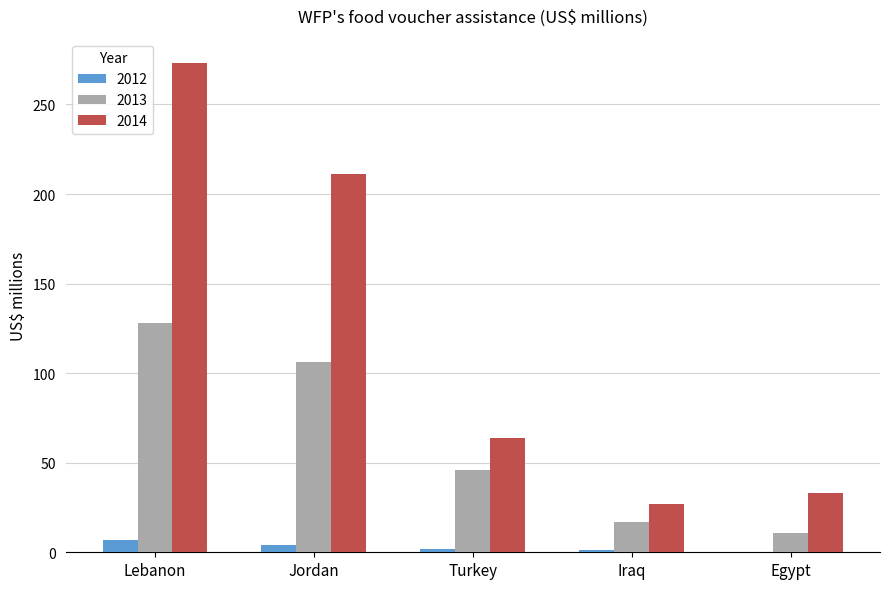

Is it true that 2013 equals 11 at Egypt?

True